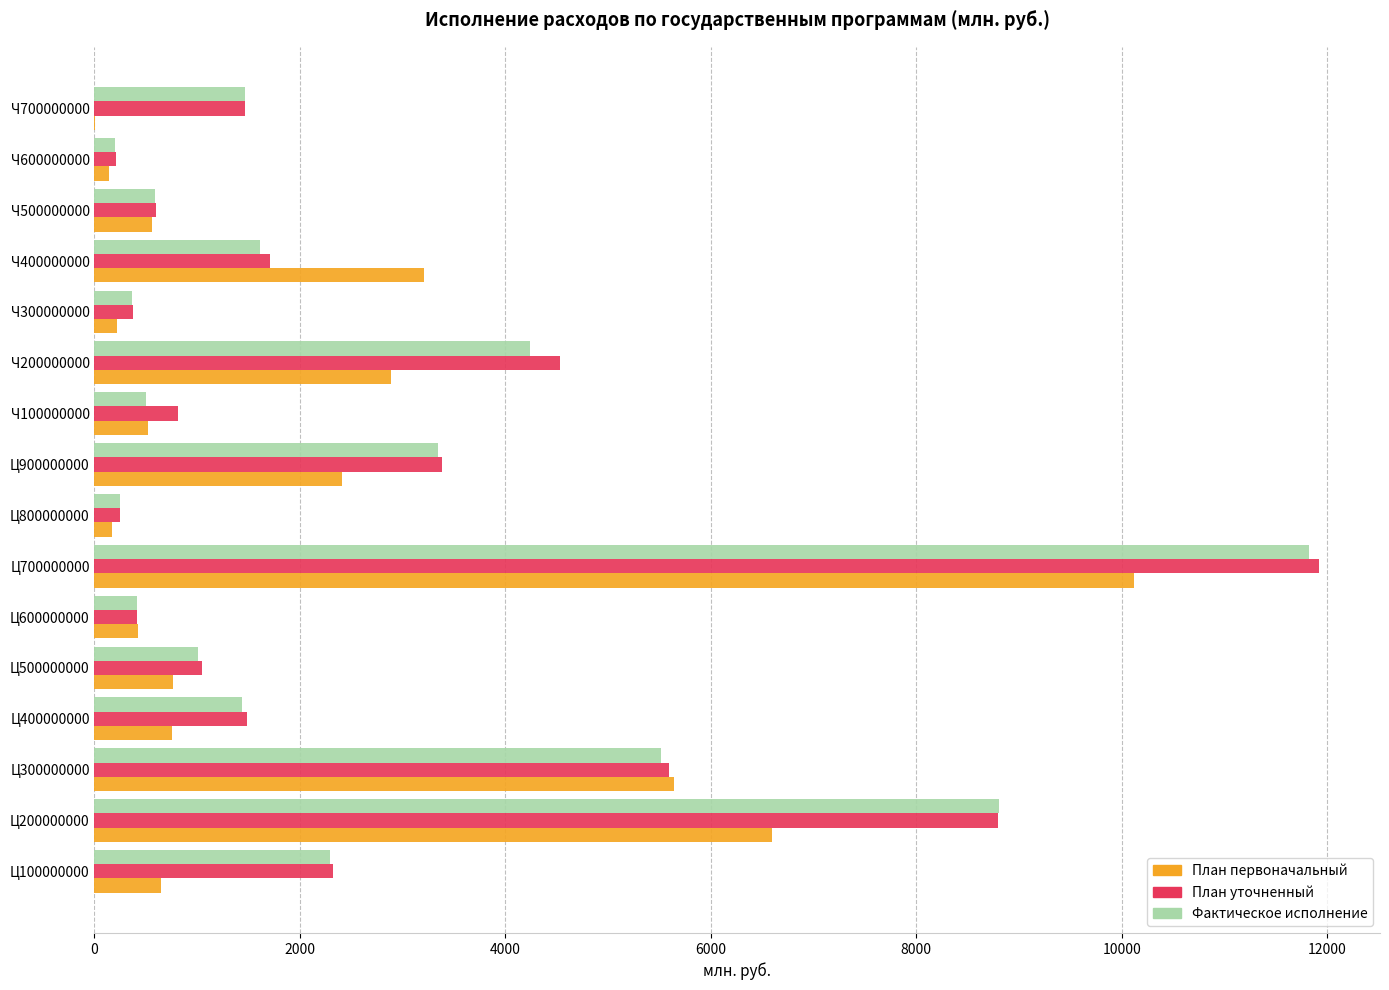

What are all the series names shown in the legend?

План первоначальный, План уточненный, Фактическое исполнение